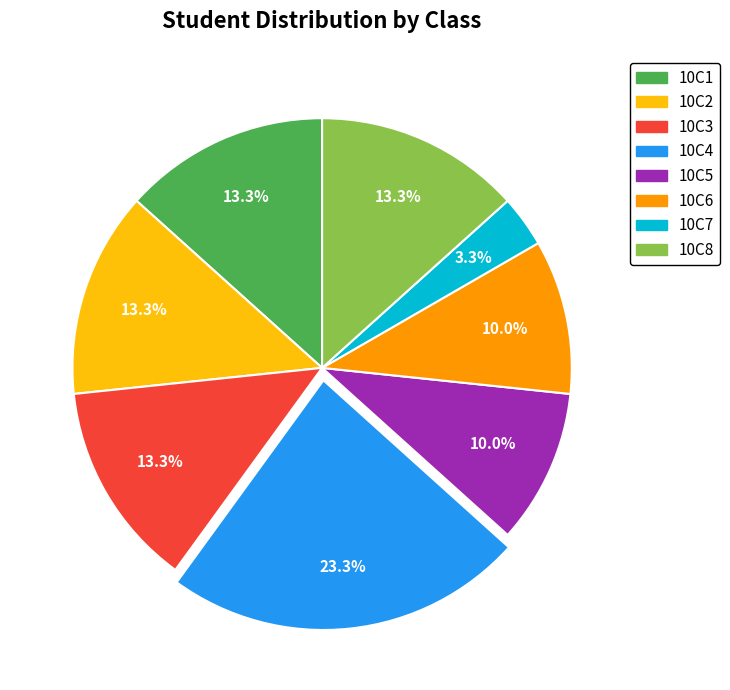

Is it true that 10C5 is 2% of the pie?

False